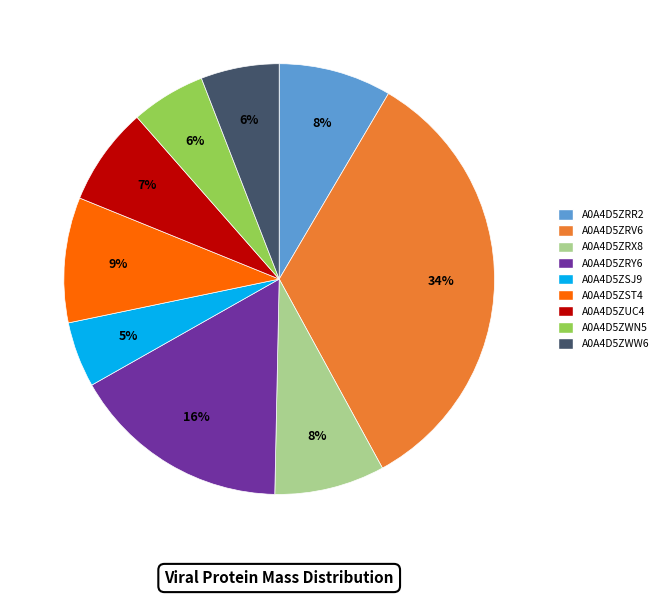

To the nearest percent, what is the combined percentage of A0A4D5ZRY6 and A0A4D5ZWN5?

22%